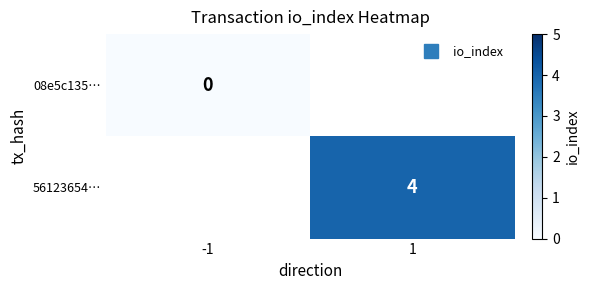

Which series has the largest range (max minus min)?

08e5c135…